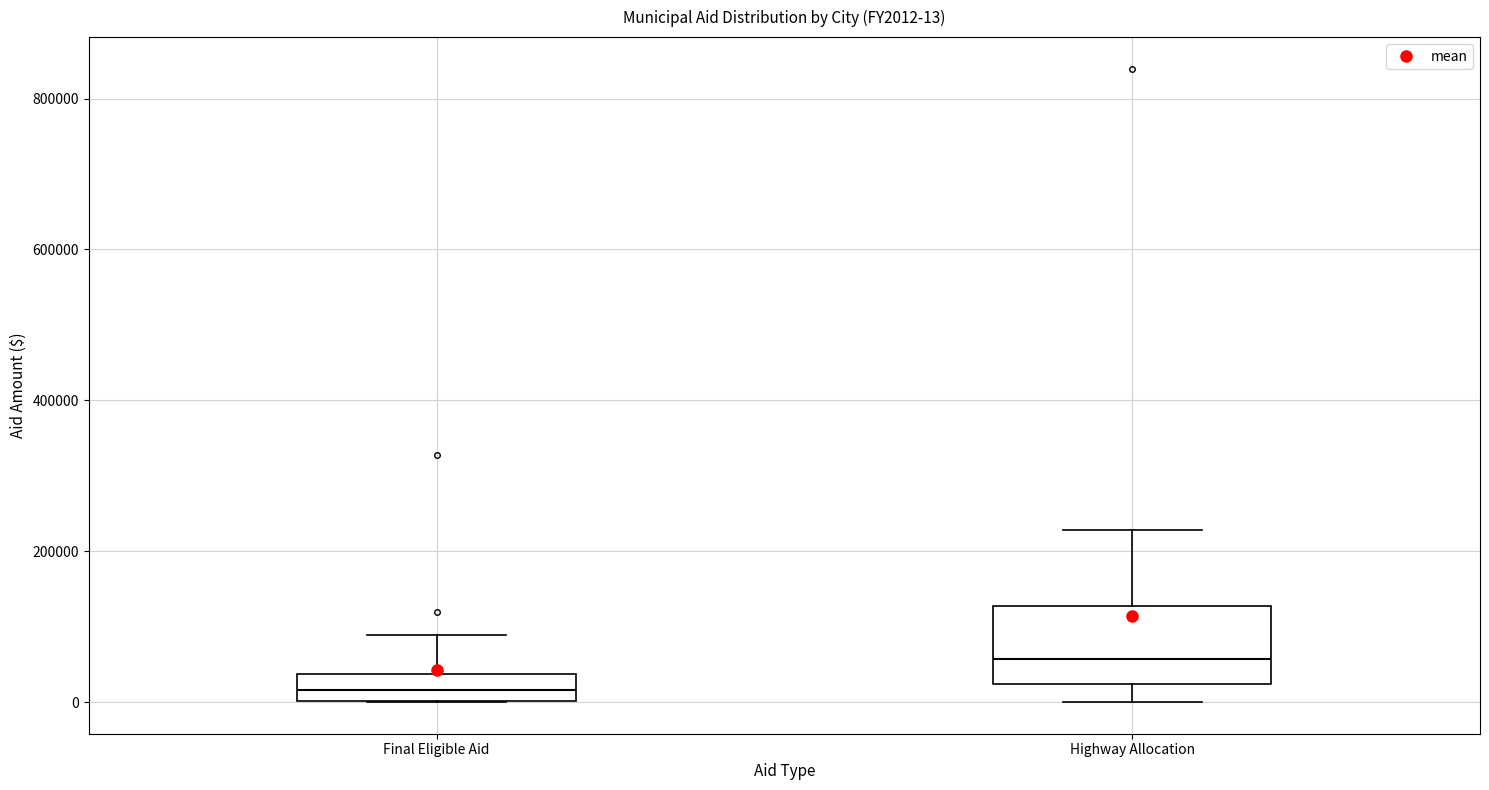

Which box's median line is the highest?

Highway Allocation